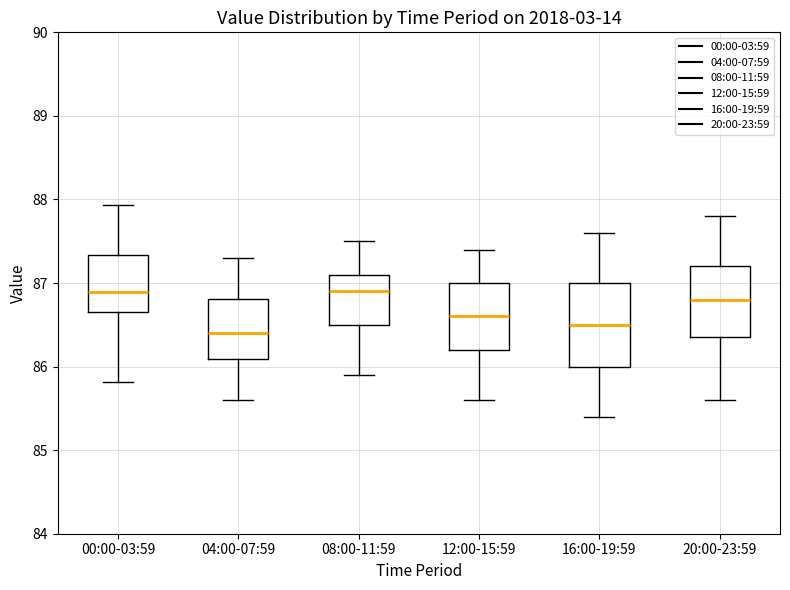

Which box is the tallest, from its lower edge to its upper edge?

16:00-19:59